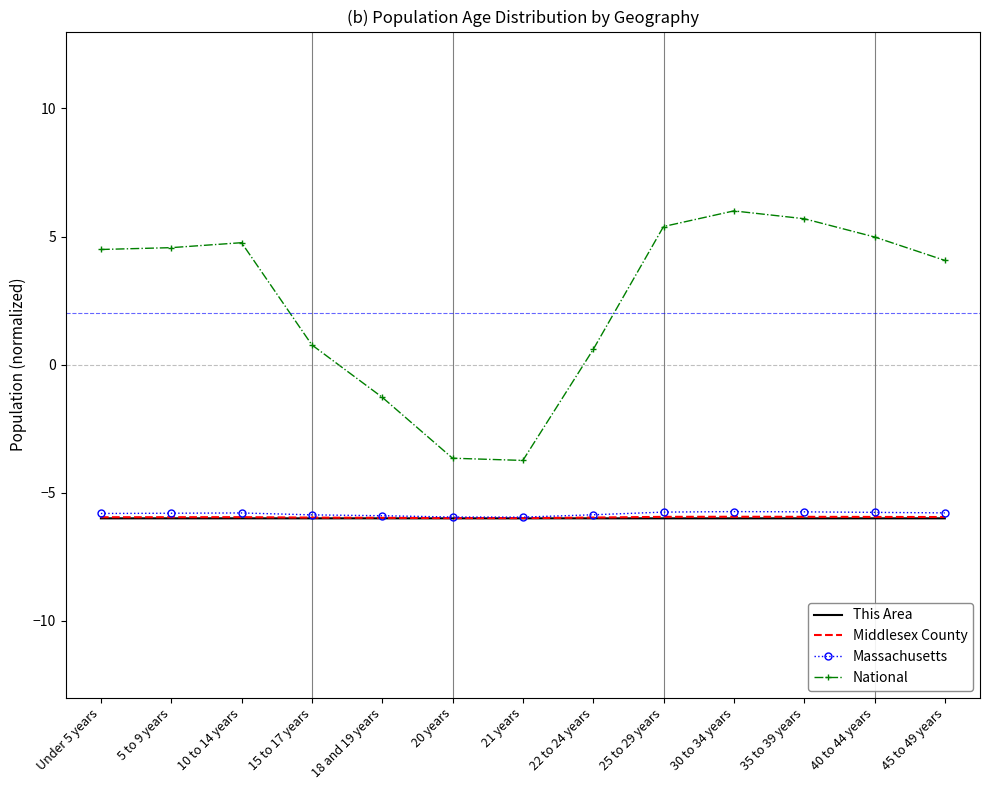

What position from the left is 35 to 39 years?

11